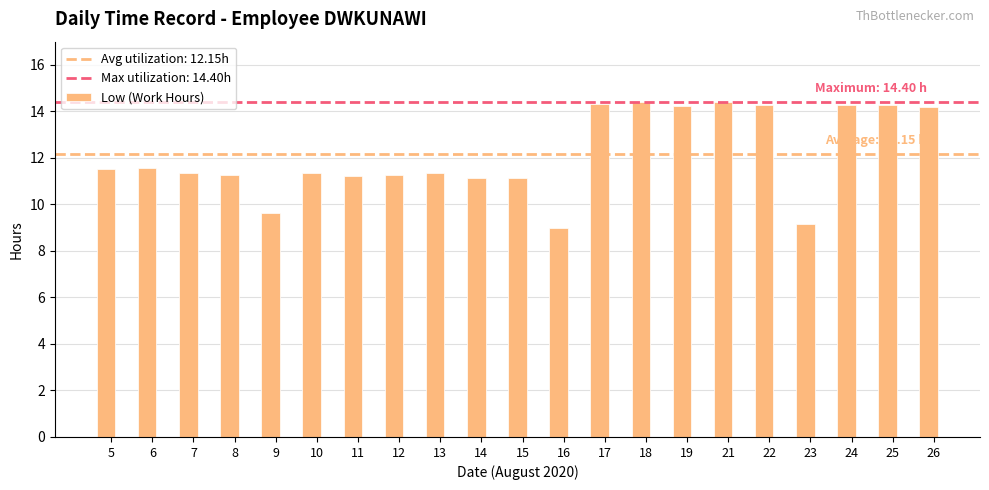

What is the change in value from 21 to 22?

-0.1